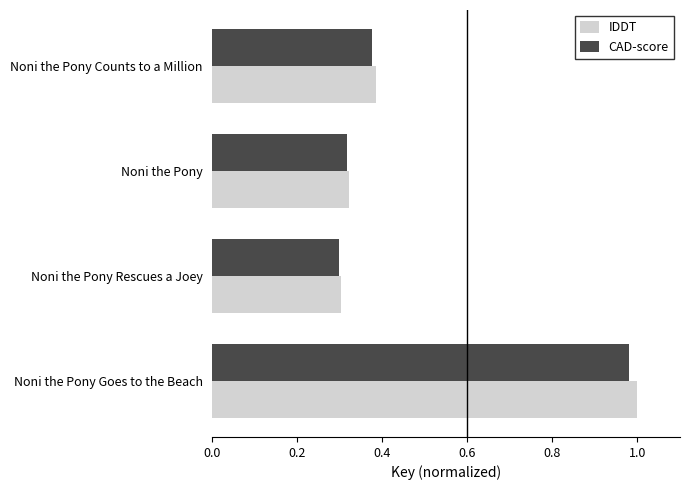

True or false: CAD-score has a value of 1.7 at Noni the Pony Goes to the Beach.

False